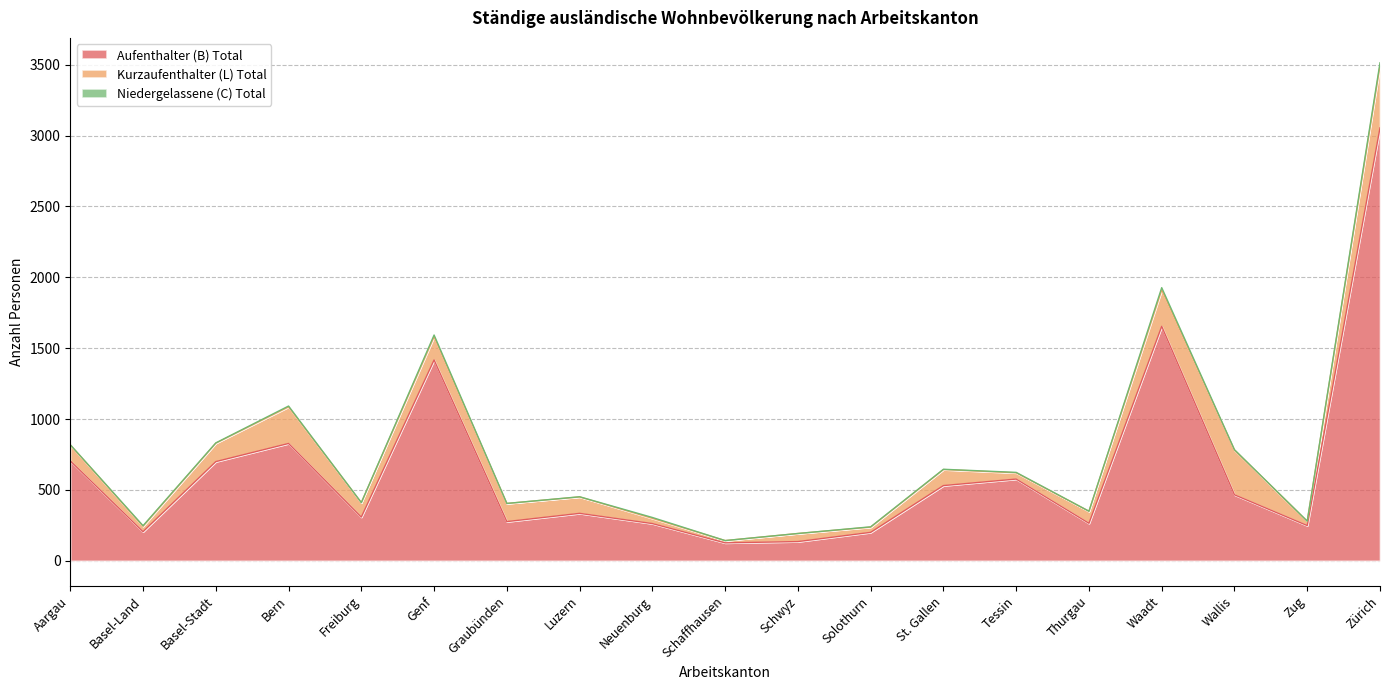

What position from the left is Tessin?

14